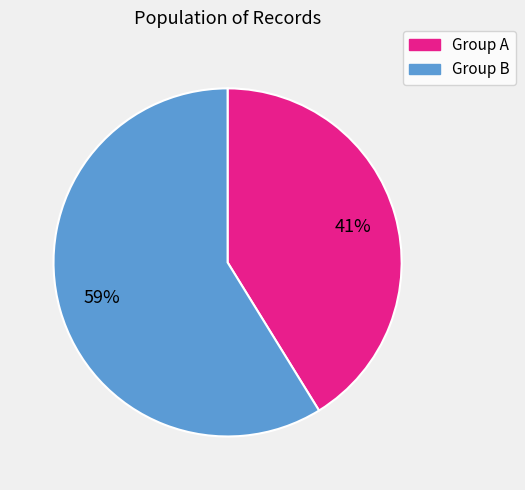

To the nearest percent, what is the average slice percentage?

50%